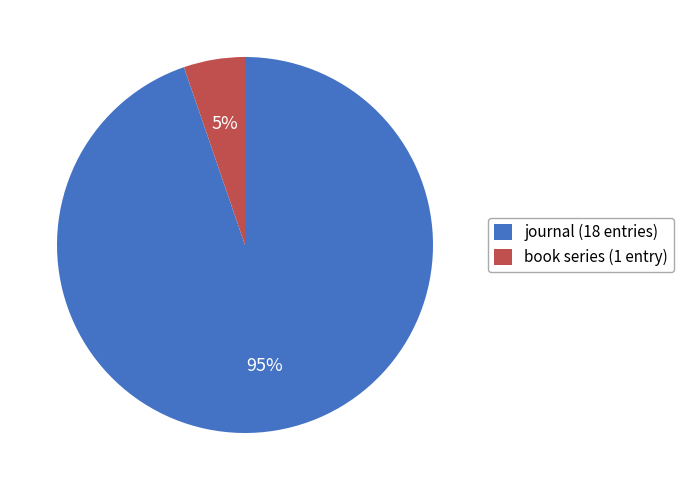

To the nearest percent, what is the combined percentage of book series and journal?

100%